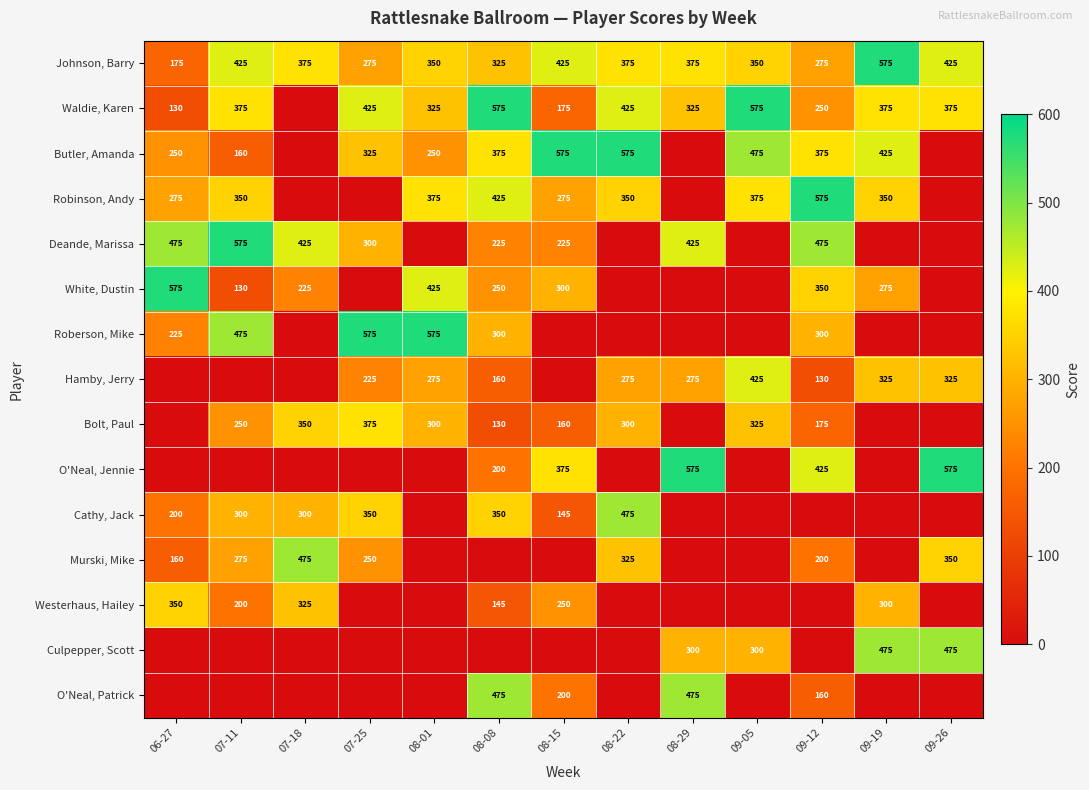

Read the Johnson, Barry value at 09-12, to the nearest 50.

300